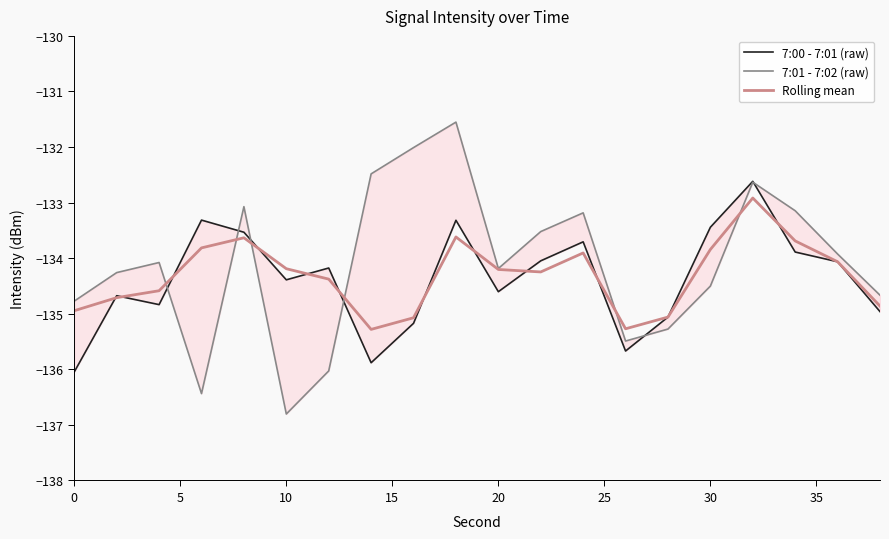

What is the lowest value of the Rolling mean series?

-135.3